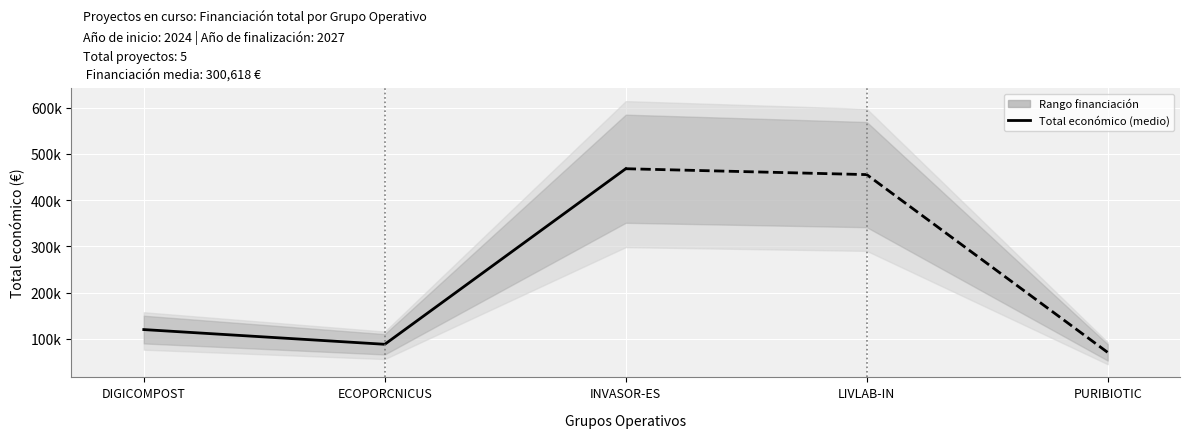

What is the change in value from ECOPORCNICUS to INVASOR-ES?

+380142.4